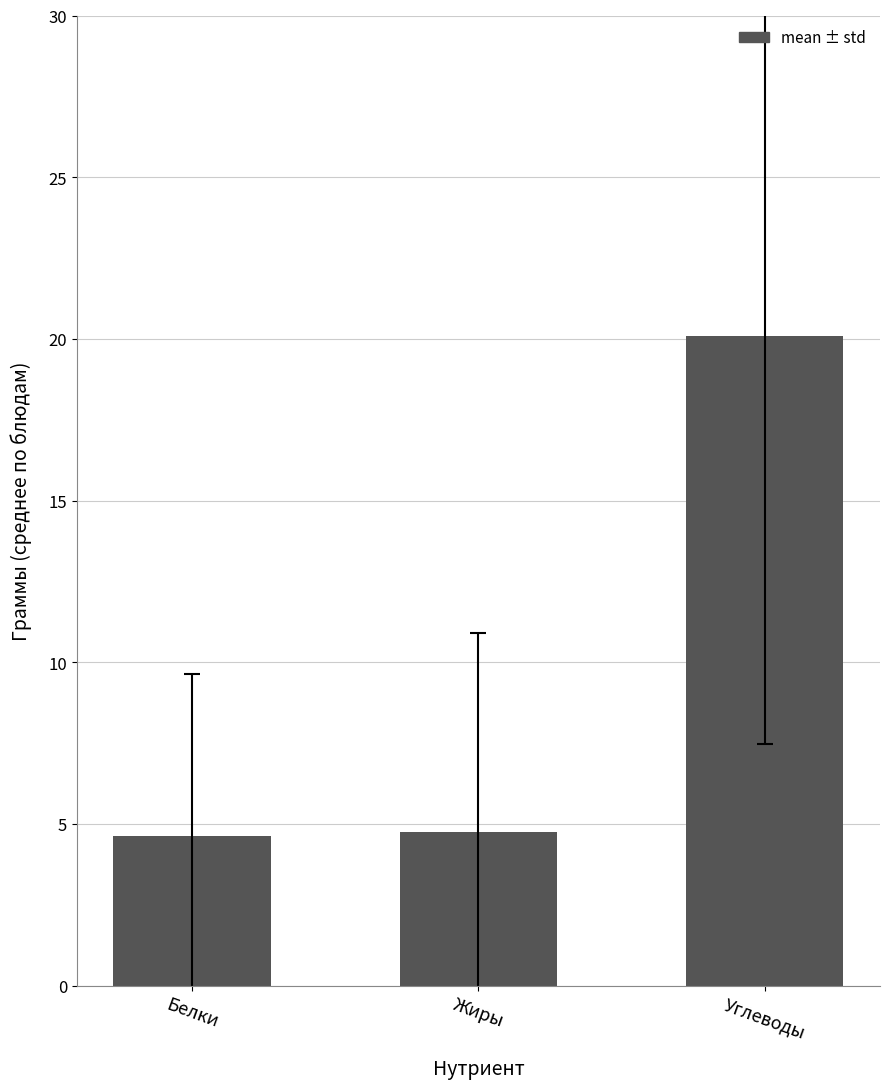

At which category does the chart reach its peak across all series?

Углеводы